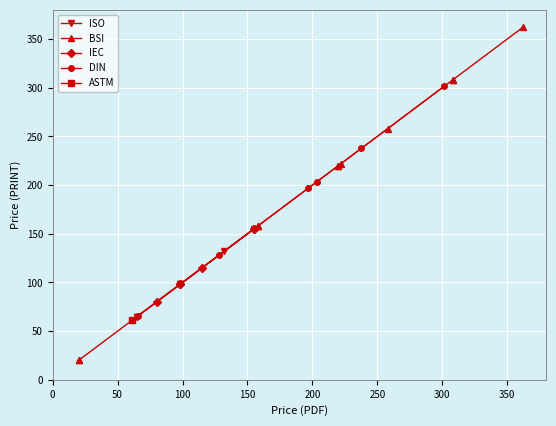

Is the value of Price (PRINT) at 155.0 greater than the value of Price (PDF) at 65.0?

Yes